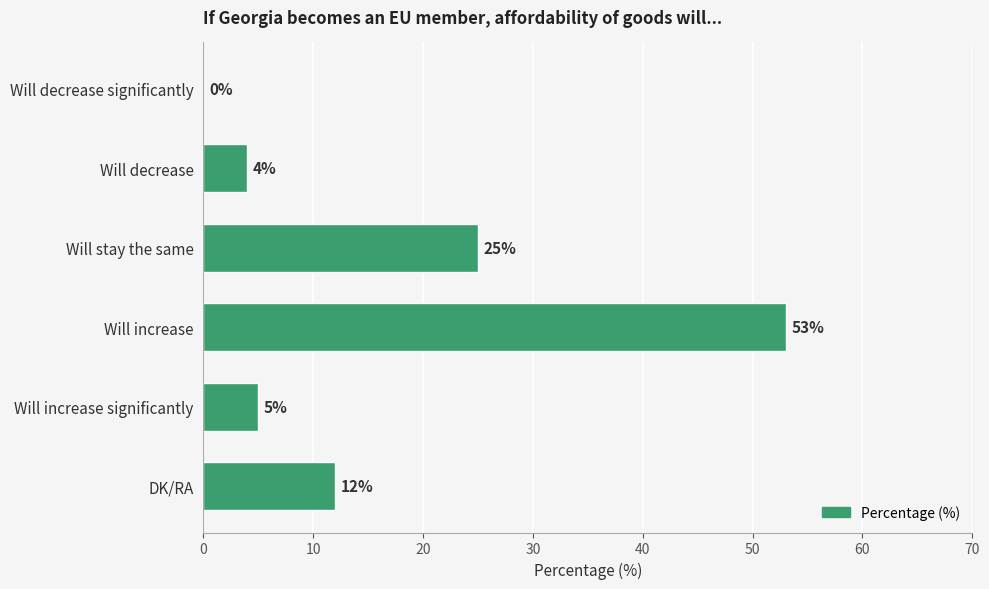

True or false: the data shows 28 at Will decrease significantly.

False